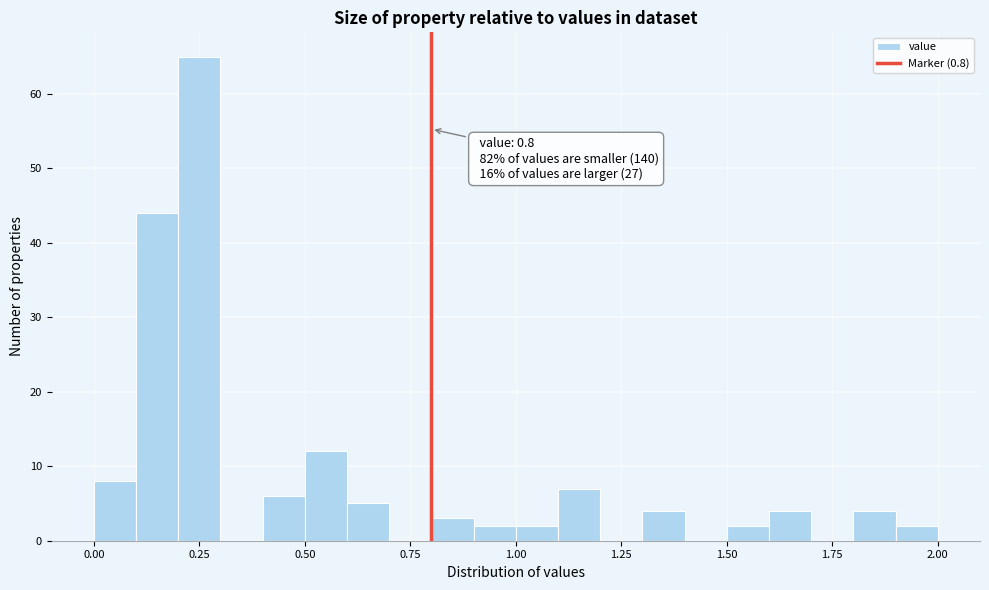

Read against the x-axis, roughly where is the centre of the tallest bar?

0.25